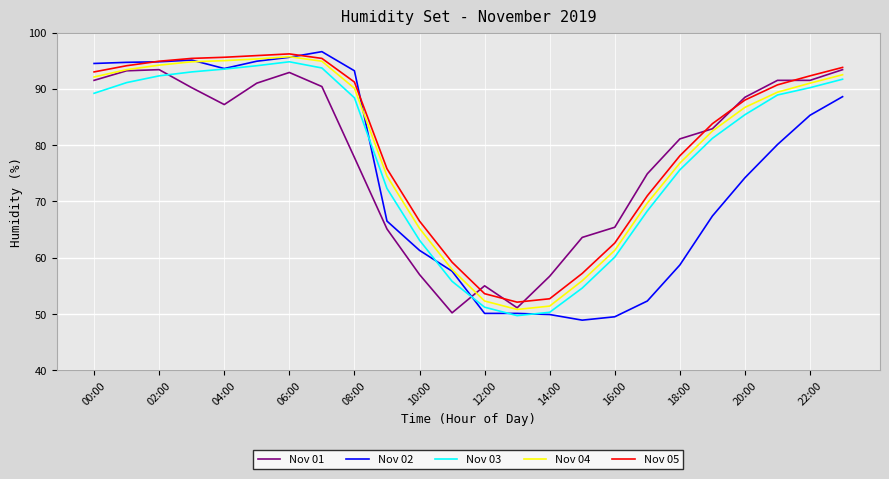

Count the number of data series in this chart.

5